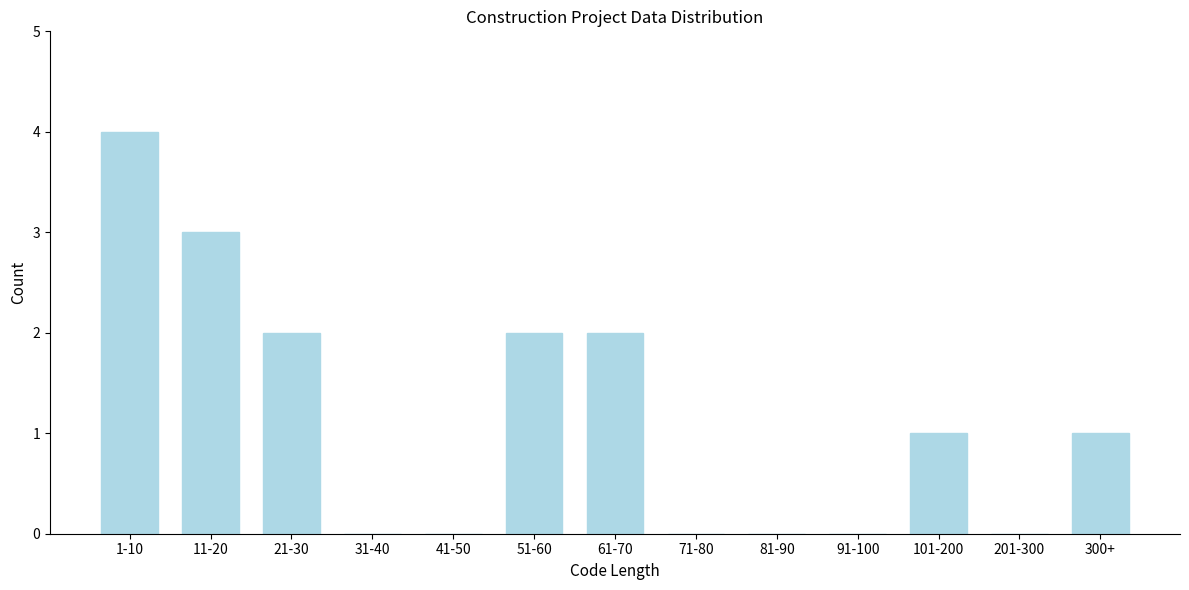

Reading left to right, transcribe all the data shown in this chart.

1-10=4	11-20=3	21-30=2	31-40=0	41-50=0	51-60=2	61-70=2	71-80=0	81-90=0	91-100=0	101-200=1	201-300=0	300+=1